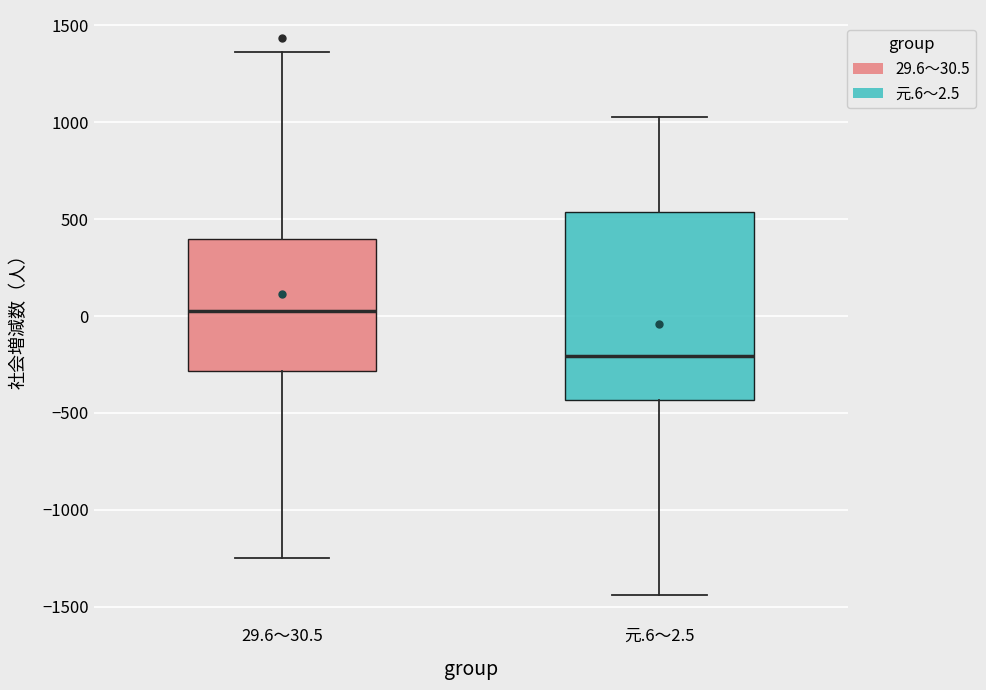

Reading left to right, read every box against the y-axis: the position of its median line, the range the box covers, and the ends of its whiskers. The values are not printed on the chart, so give them approximately, as read against the axis.

29.6～30.5: median 50, box -300 to 400, whiskers -1250 to 1350
元.6～2.5: median -200, box -450 to 550, whiskers -1450 to 1050